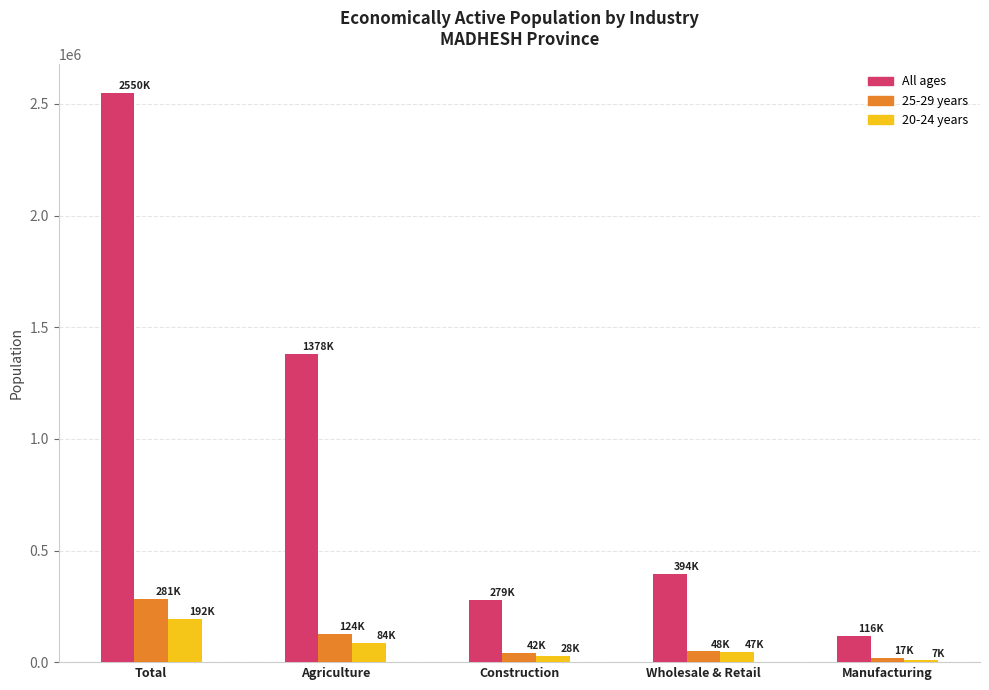

How many groups of bars are there?

5